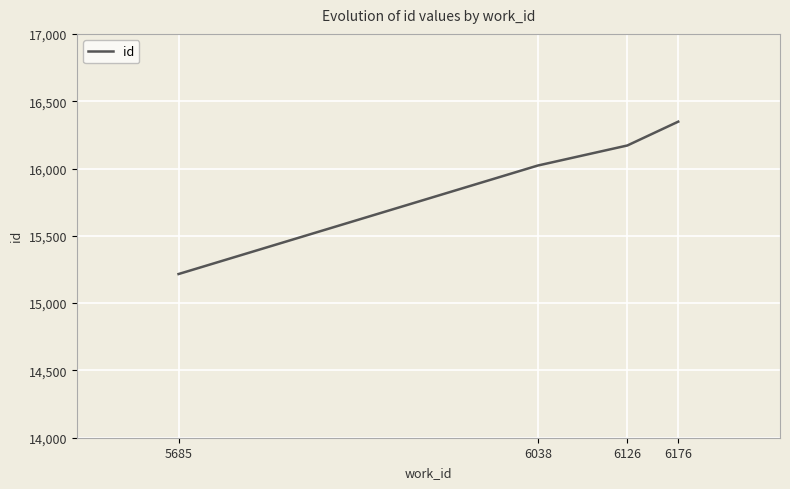

Read the value at 6126, to the nearest 100.

16200